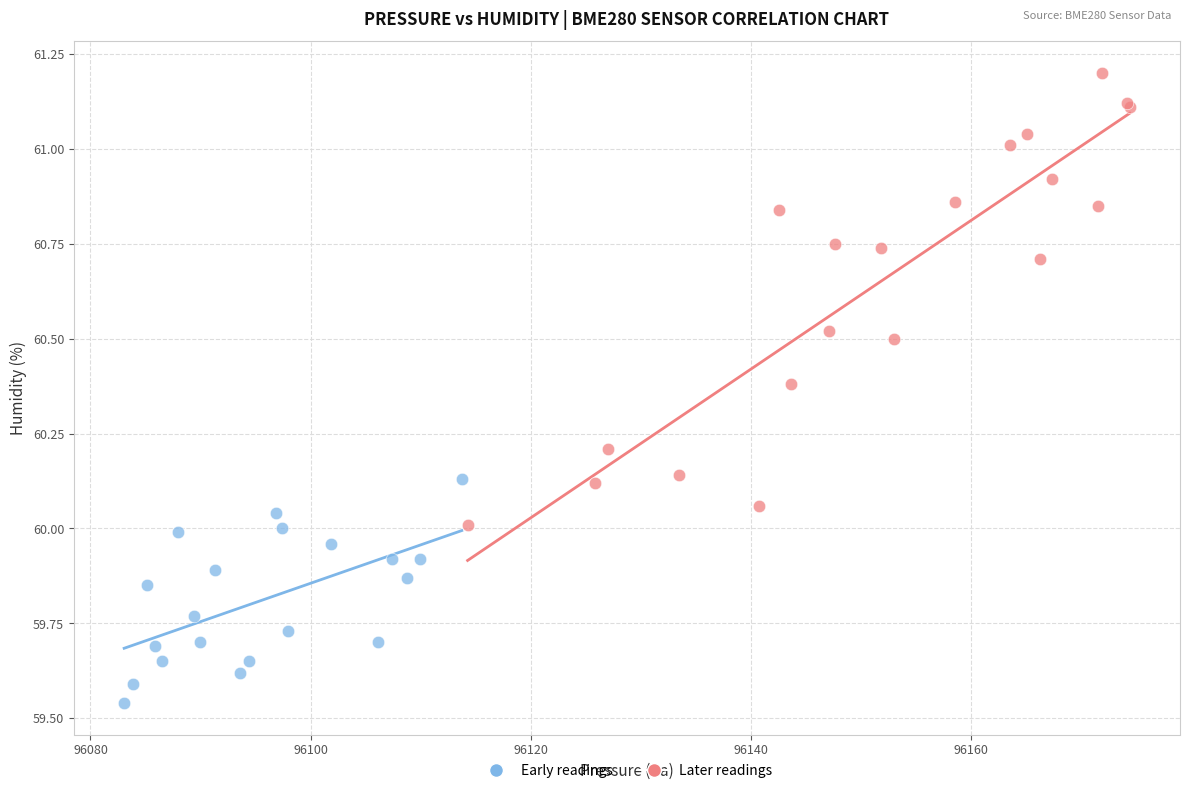

Which series reaches the maximum Y coordinate?

Later readings